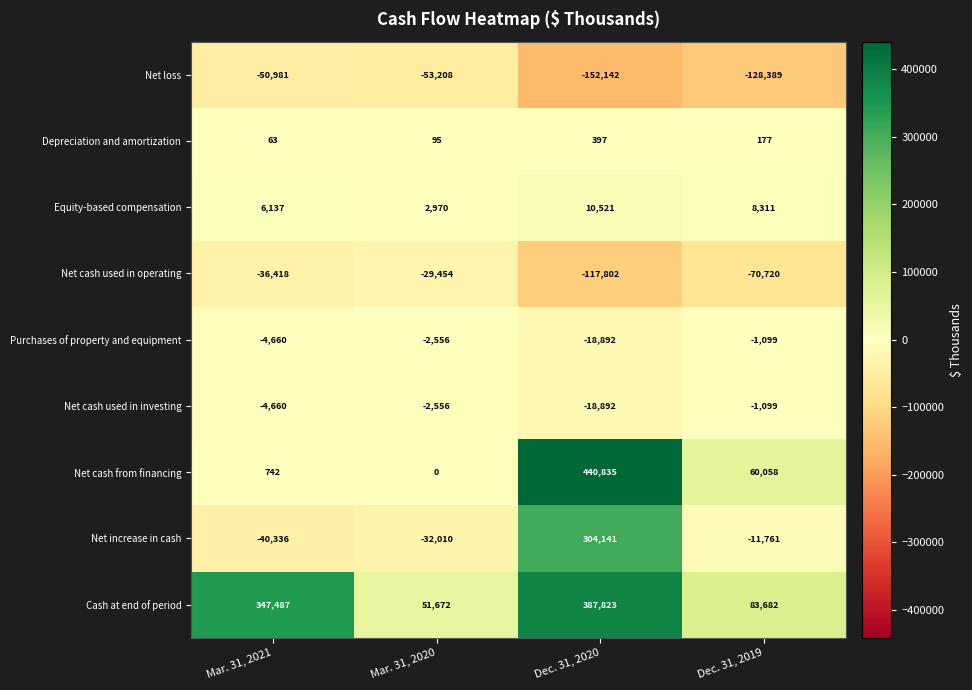

Which category has the lowest value in the Net cash from financing series?

Mar. 31, 2020